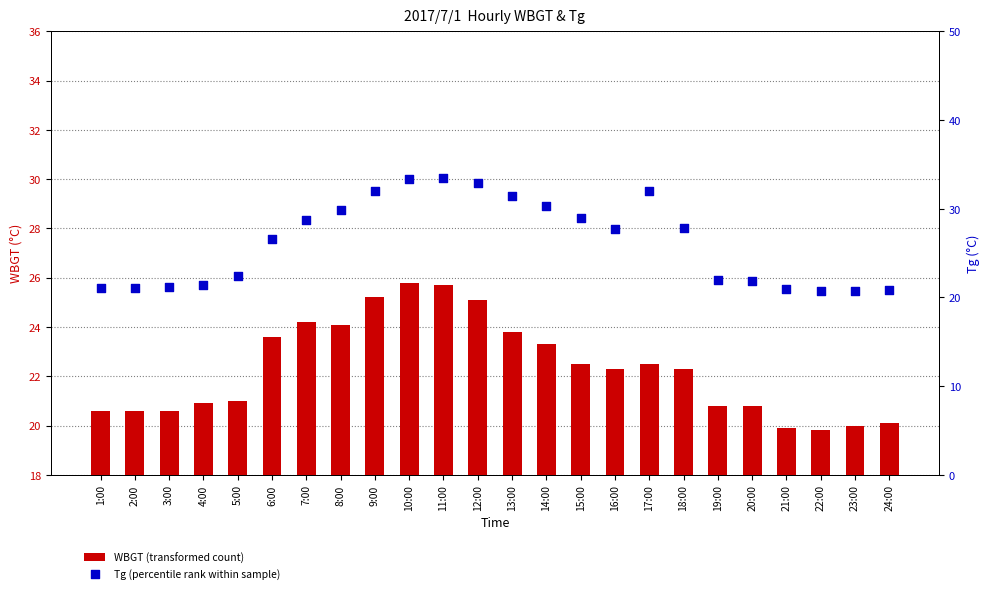

At which category is the sum across all series the highest?

11:00